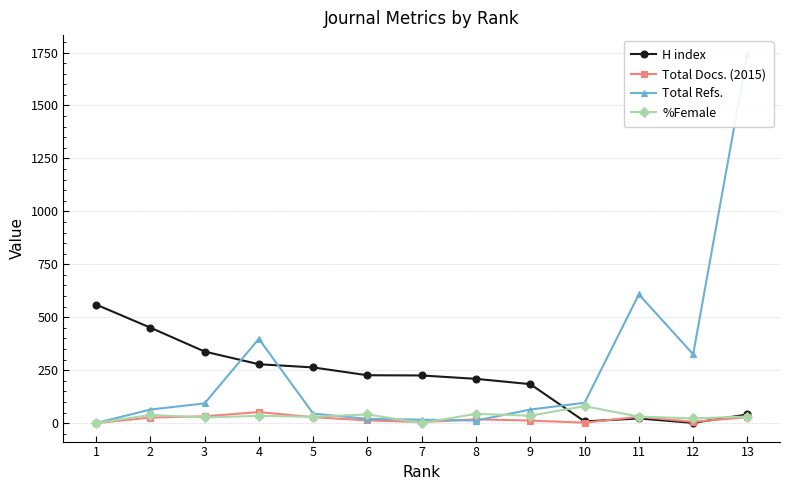

What is the difference between the highest and lowest values at 2?

425.0